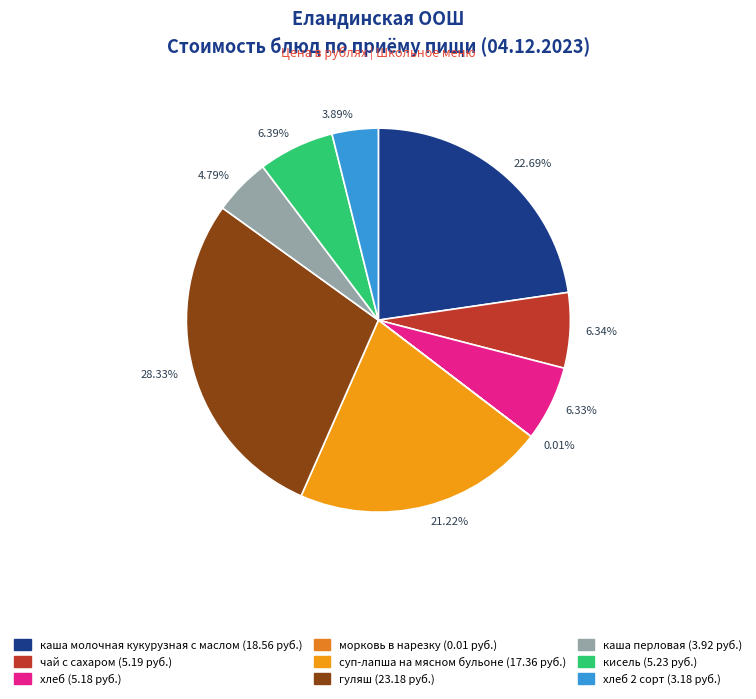

Combined, do 3.89% and 6.34% account for over 50%?

No